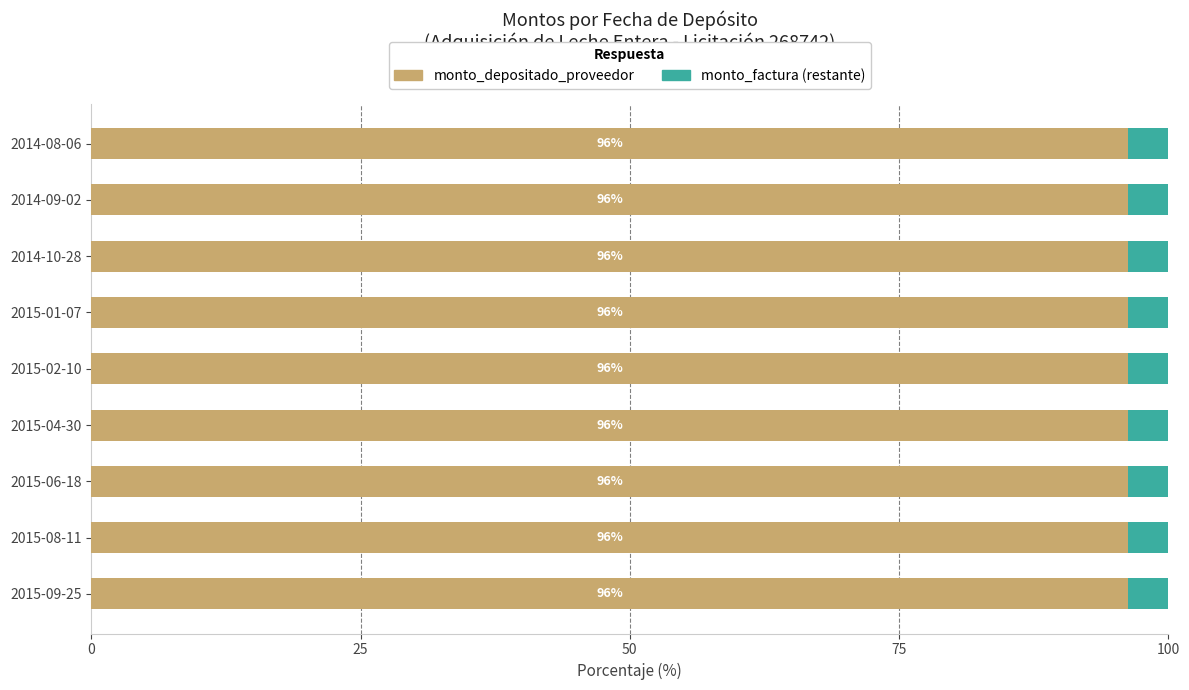

What is the total value across all series at 2015-04-30?

100.0